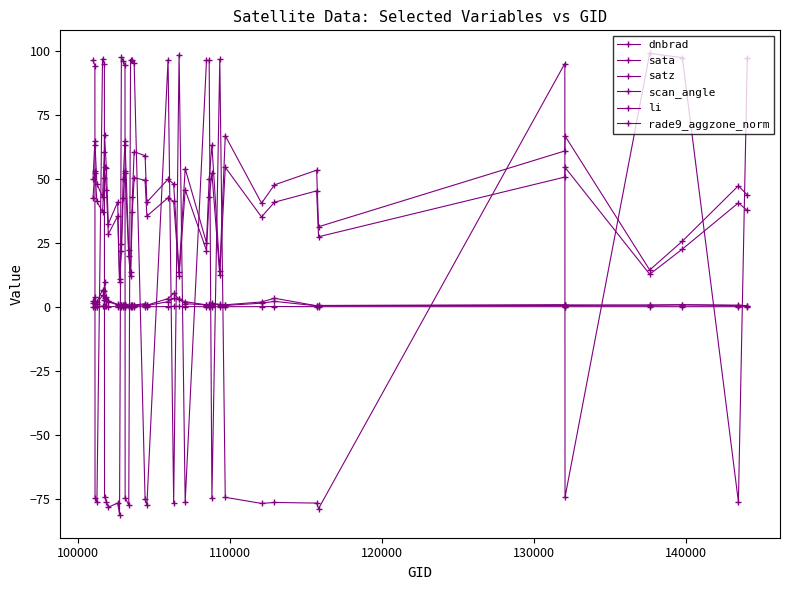

Which series ends up on top after the final intersection of dnbrad and sata?

sata